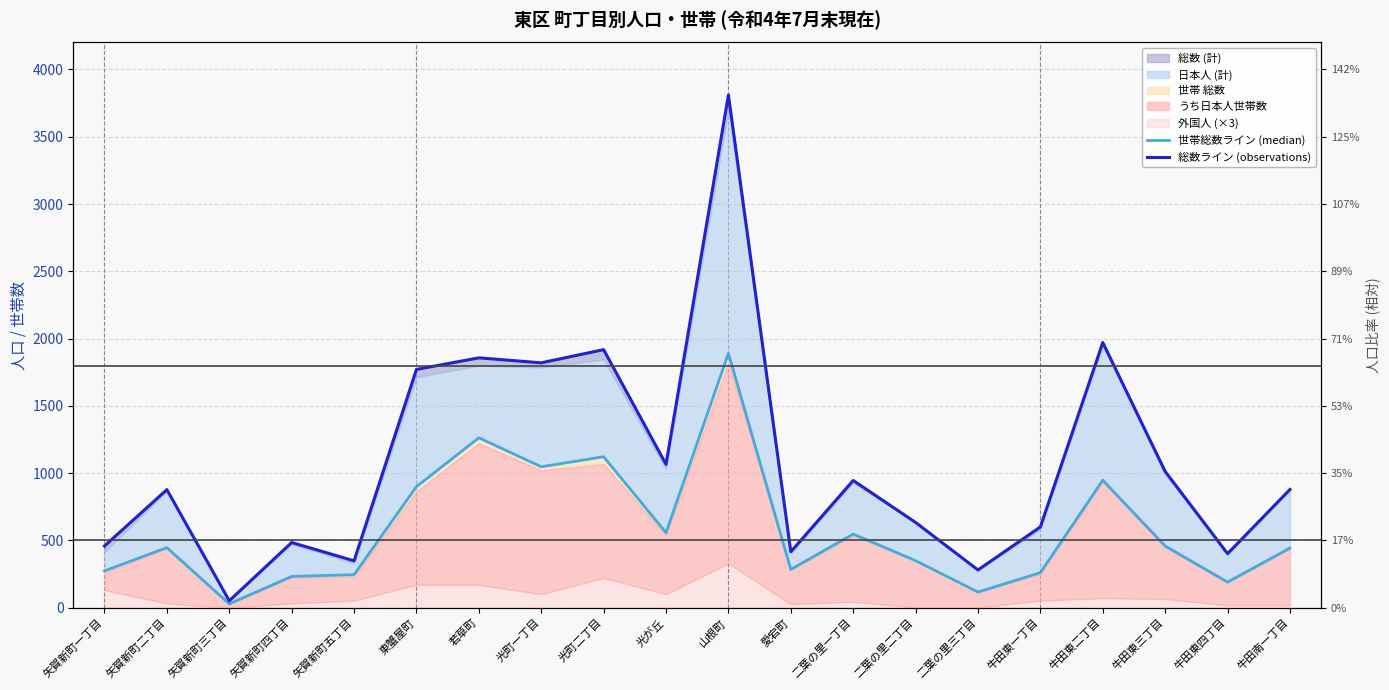

The 世帯総数ライン (median) series shows 1773 at 光町二丁目. True or false?

False